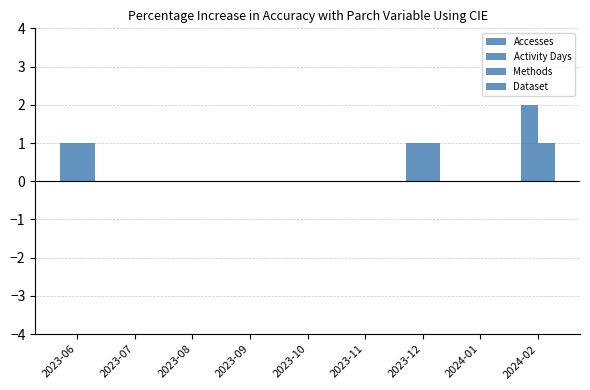

How many Accesses values are between 0 and 1?

8